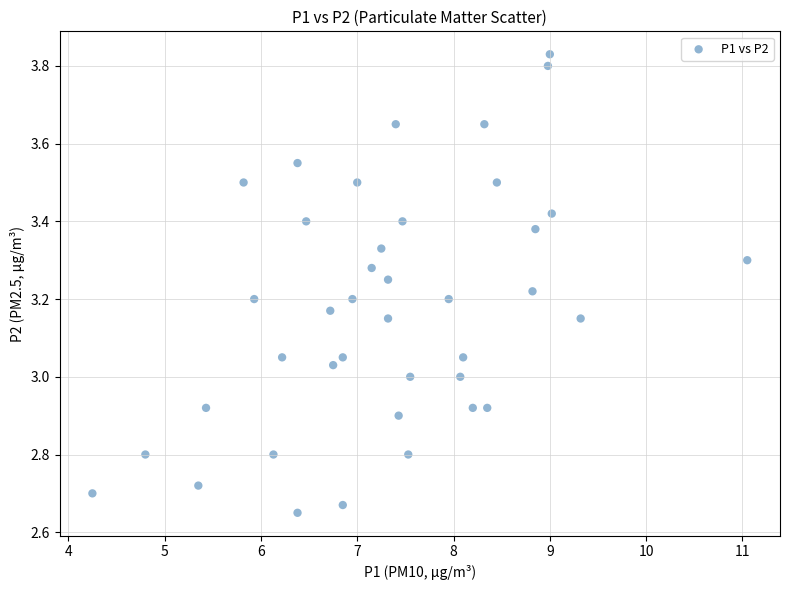

What is the range of X values (max minus min)?

6.8